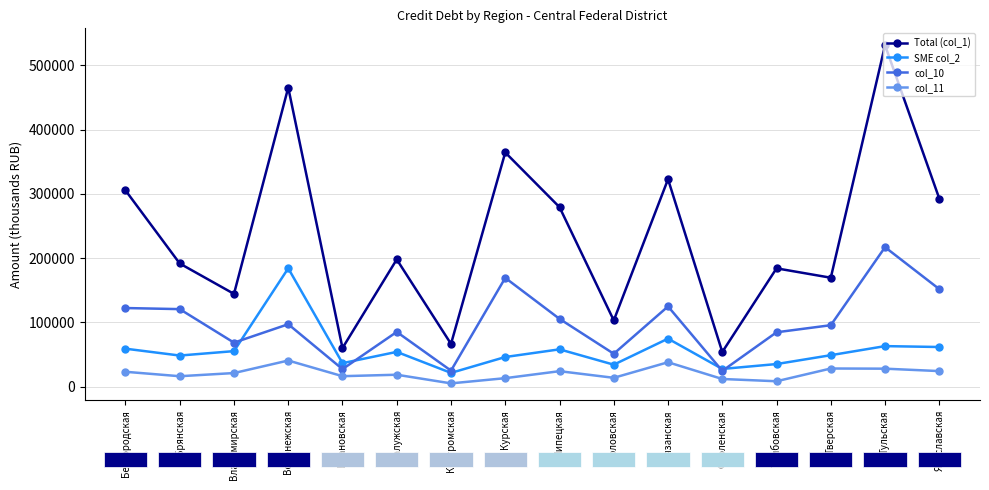

At which label does Total (col_1) reach its minimum?

Смоленская